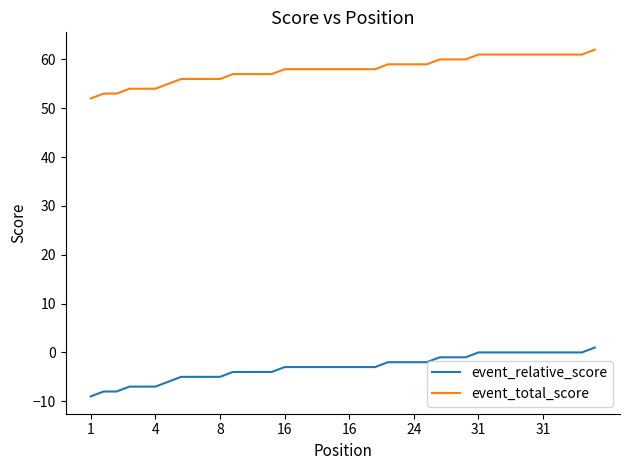

What is the maximum value shown in the chart?

62